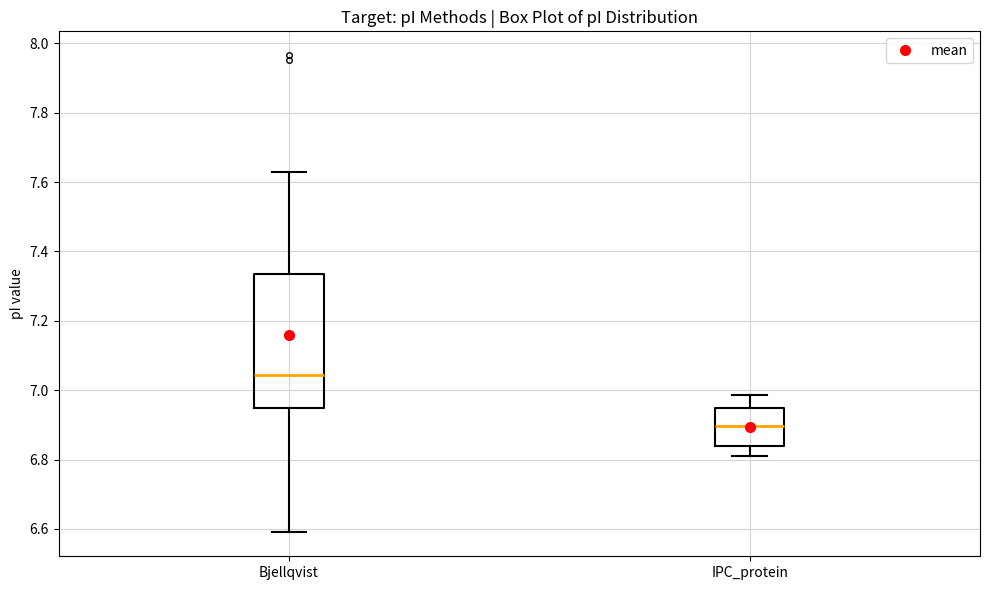

Which box is the tallest, from its lower edge to its upper edge?

Bjellqvist